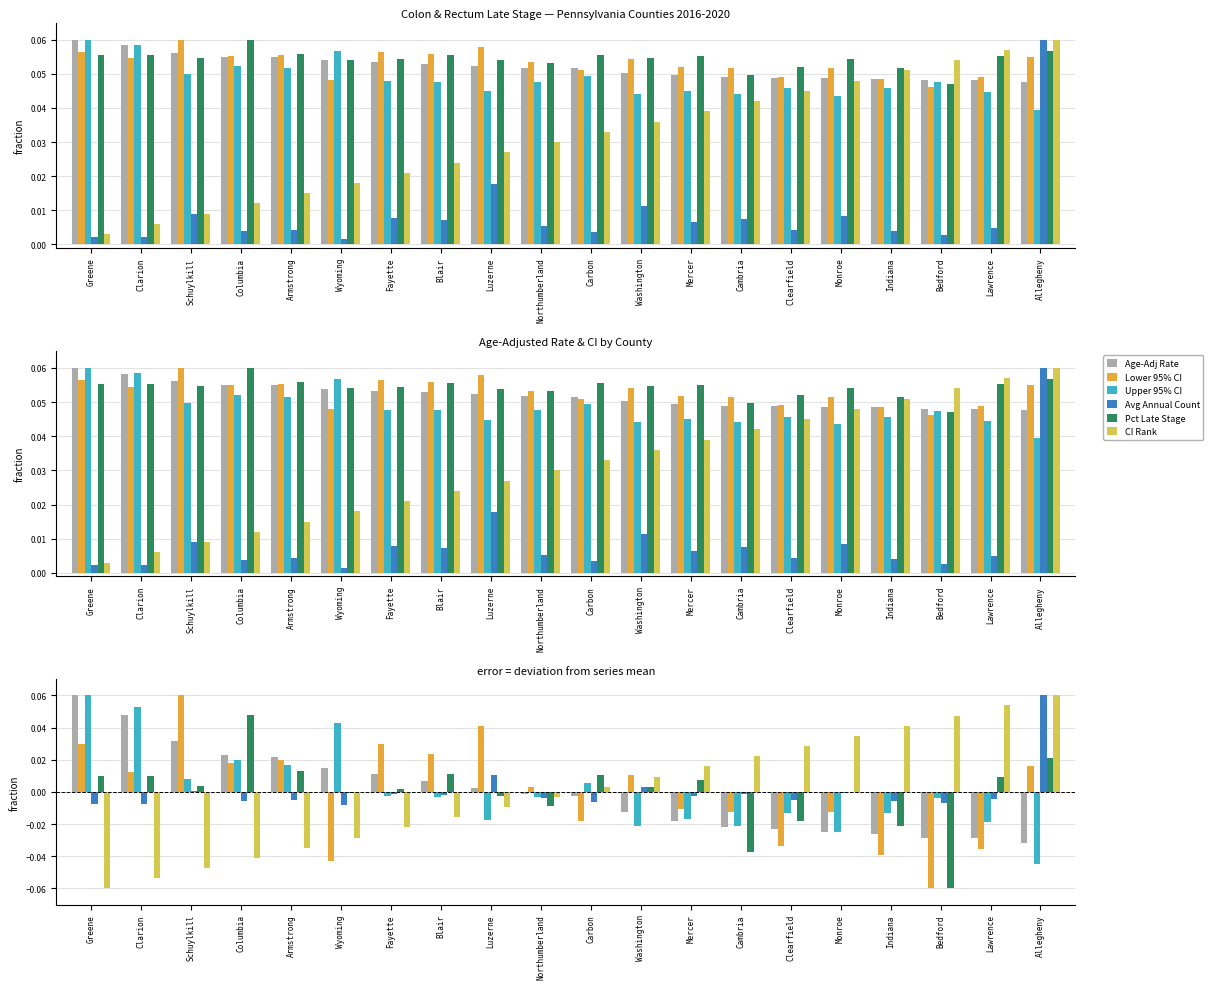

Rank the series at Washington from lowest to highest value.

Upper 95% CI, Age-Adj Rate, Pct Late Stage, Avg Annual Count, CI Rank, Lower 95% CI